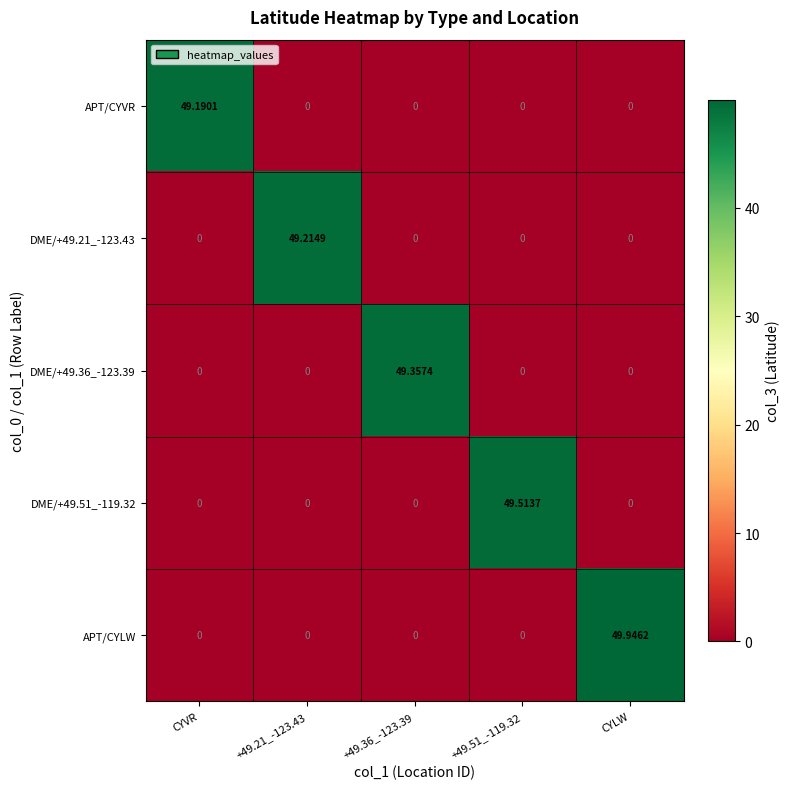

What is the maximum value shown in the chart?

49.9